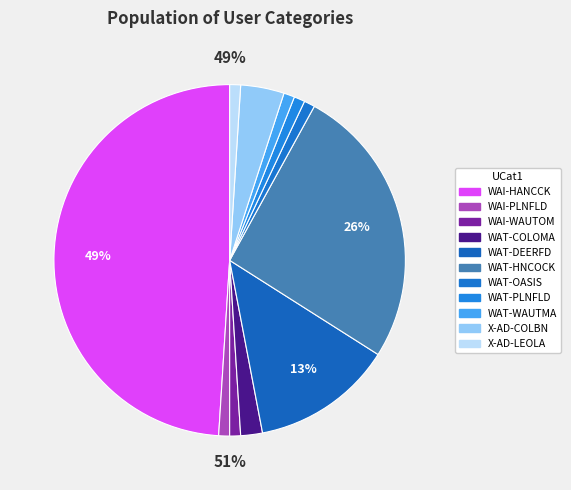

Between X-AD-LEOLA and WAI-PLNFLD, which is larger?

X-AD-LEOLA